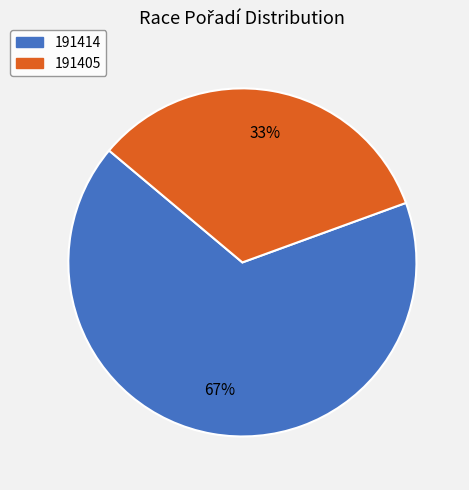

To the nearest percent, what is the combined percentage of 191414 and 191405?

100%